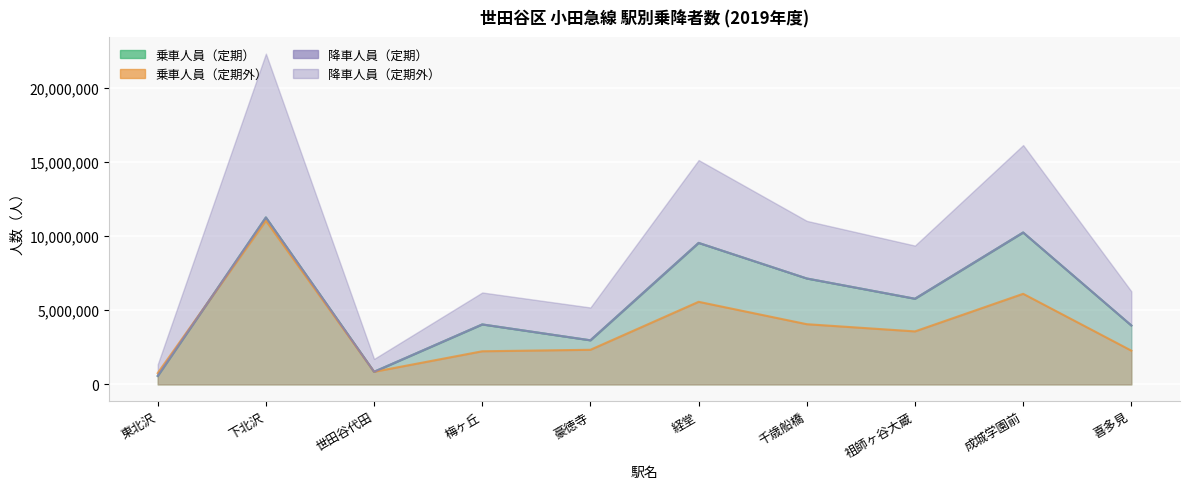

List the labels in order of 降車人員（定期） value, smallest first.

東北沢, 世田谷代田, 豪徳寺, 喜多見, 梅ヶ丘, 祖師ヶ谷大蔵, 千歳船橋, 経堂, 成城学園前, 下北沢